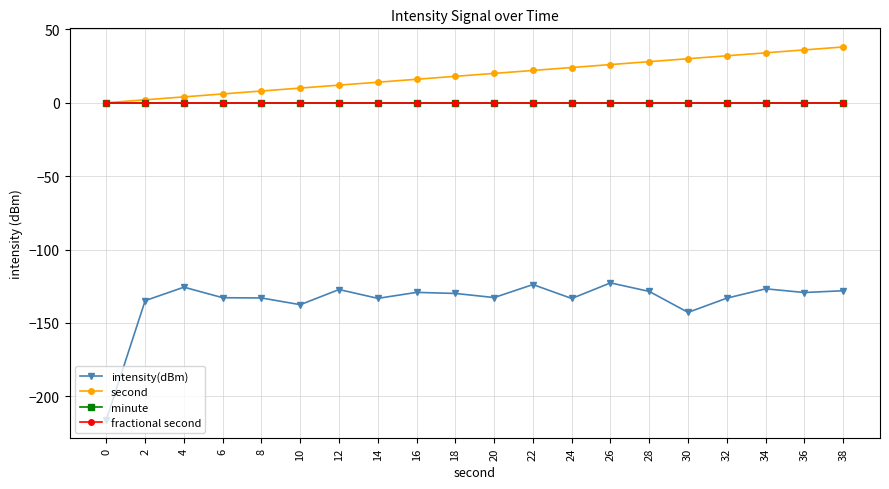

The value of second at 12 is 12.0. True or false?

True